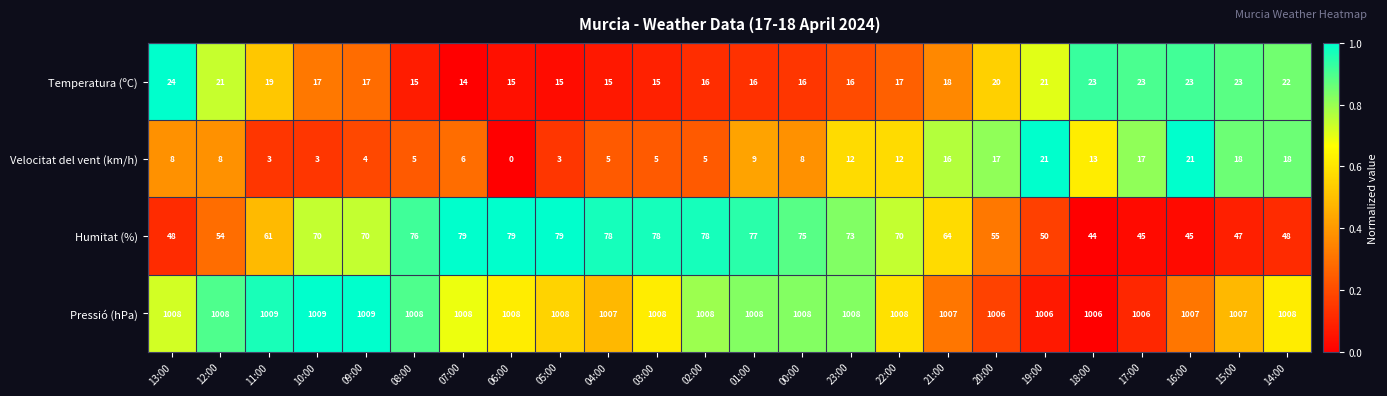

What is the total value across all series at 03:00?

1106